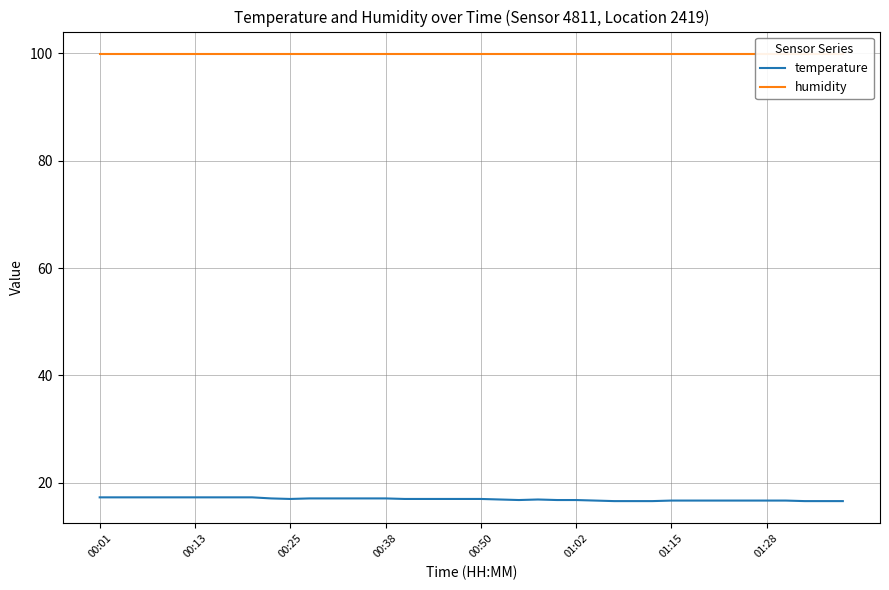

Reading left to right, list all the values displayed in this chart.

temperature: 17.3	17.3	17.3	17.3	17.3	17.3	17.3	17.3	17.3	17.1	17.0	17.1	17.1	17.1	17.1	17.1	17.0	17.0	17.0	17.0	17.0	16.9	16.8	16.9	16.8	16.8	16.7	16.6	16.6	16.6	16.7	16.7	16.7	16.7	16.7	16.7	16.7	16.6	16.6	16.6
humidity: 99.9	99.9	99.9	99.9	99.9	99.9	99.9	99.9	99.9	99.9	99.9	99.9	99.9	99.9	99.9	99.9	99.9	99.9	99.9	99.9	99.9	99.9	99.9	99.9	99.9	99.9	99.9	99.9	99.9	99.9	99.9	99.9	99.9	99.9	99.9	99.9	99.9	99.9	99.9	99.9